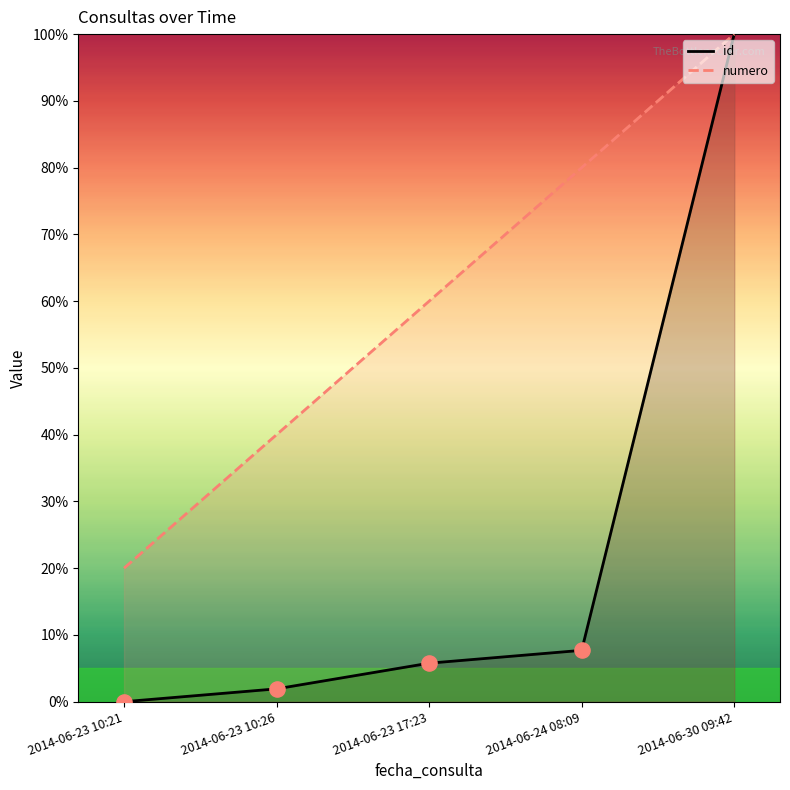

Is the value of id at 2014-06-23 17:23 greater than the value of numero at 2014-06-30 09:42?

No